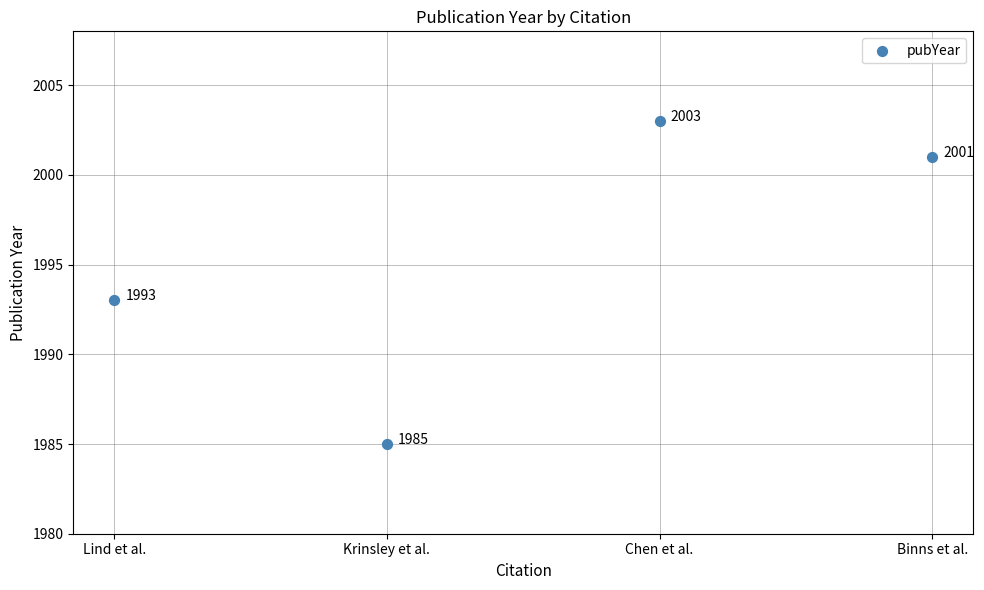

What is the average Y value?

1996